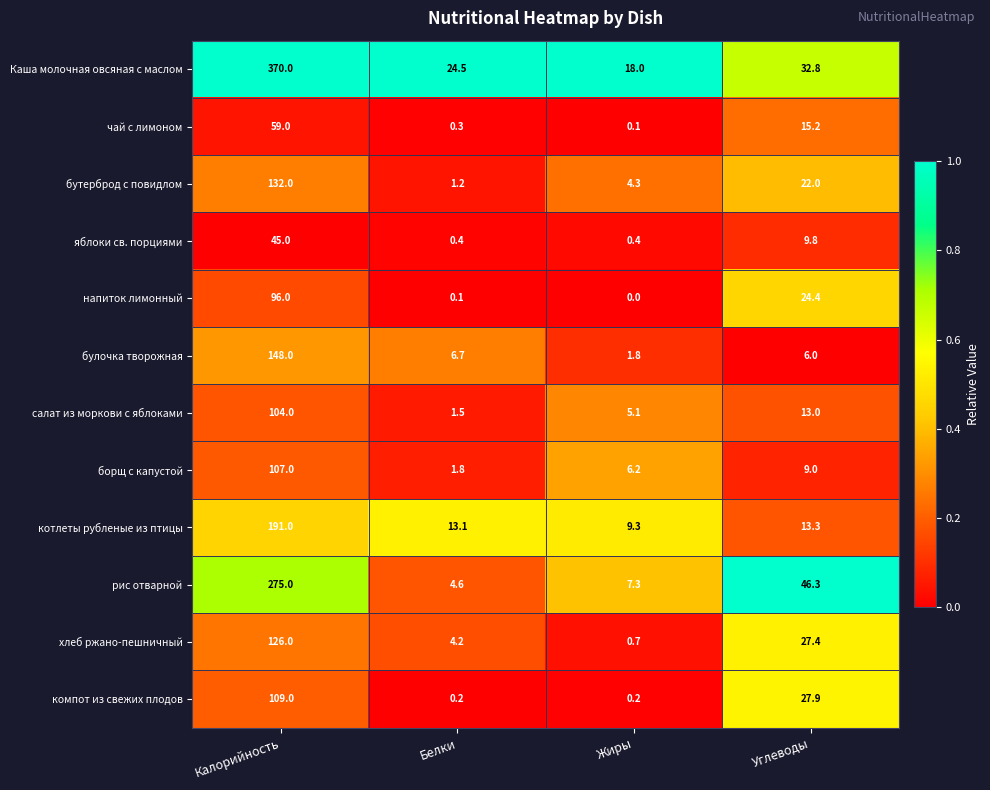

At which label does рис отварной reach its minimum?

Белки